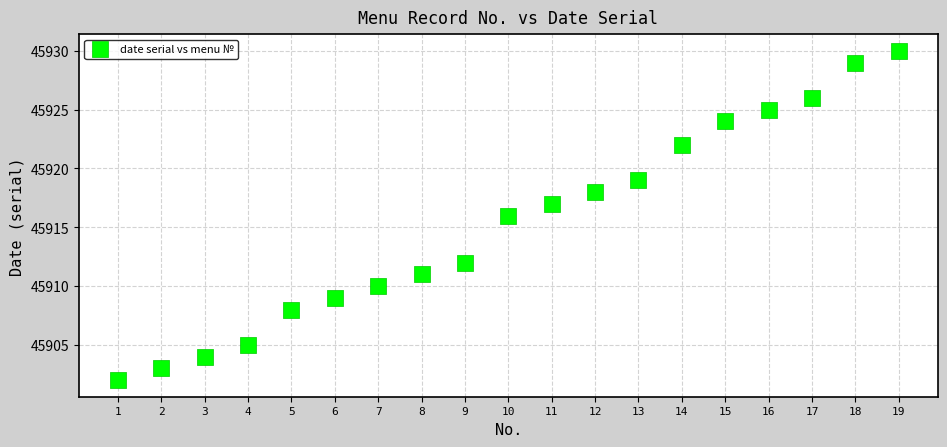

What is the range of X values (max minus min)?

18